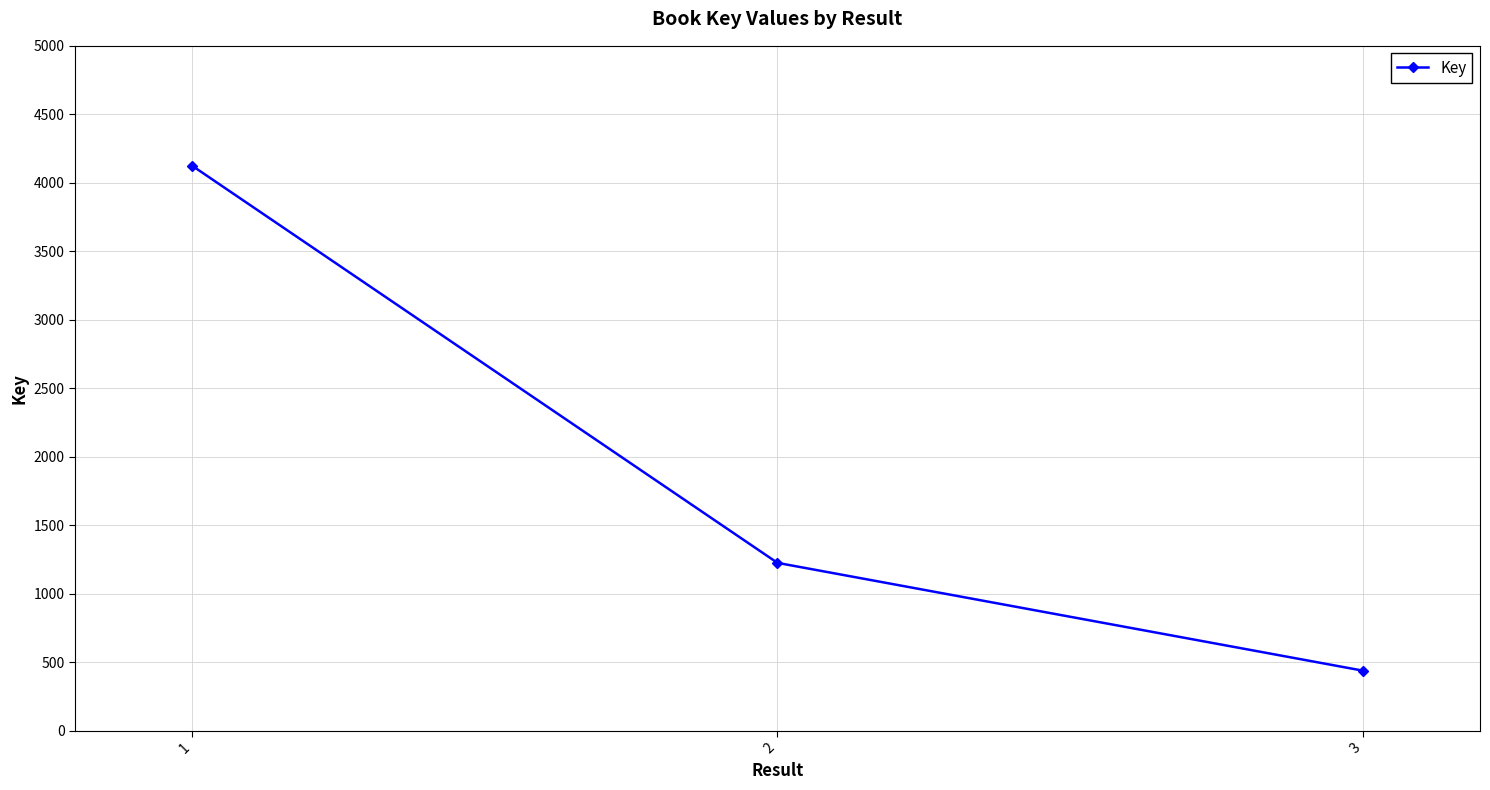

How many lines are shown in the chart?

1